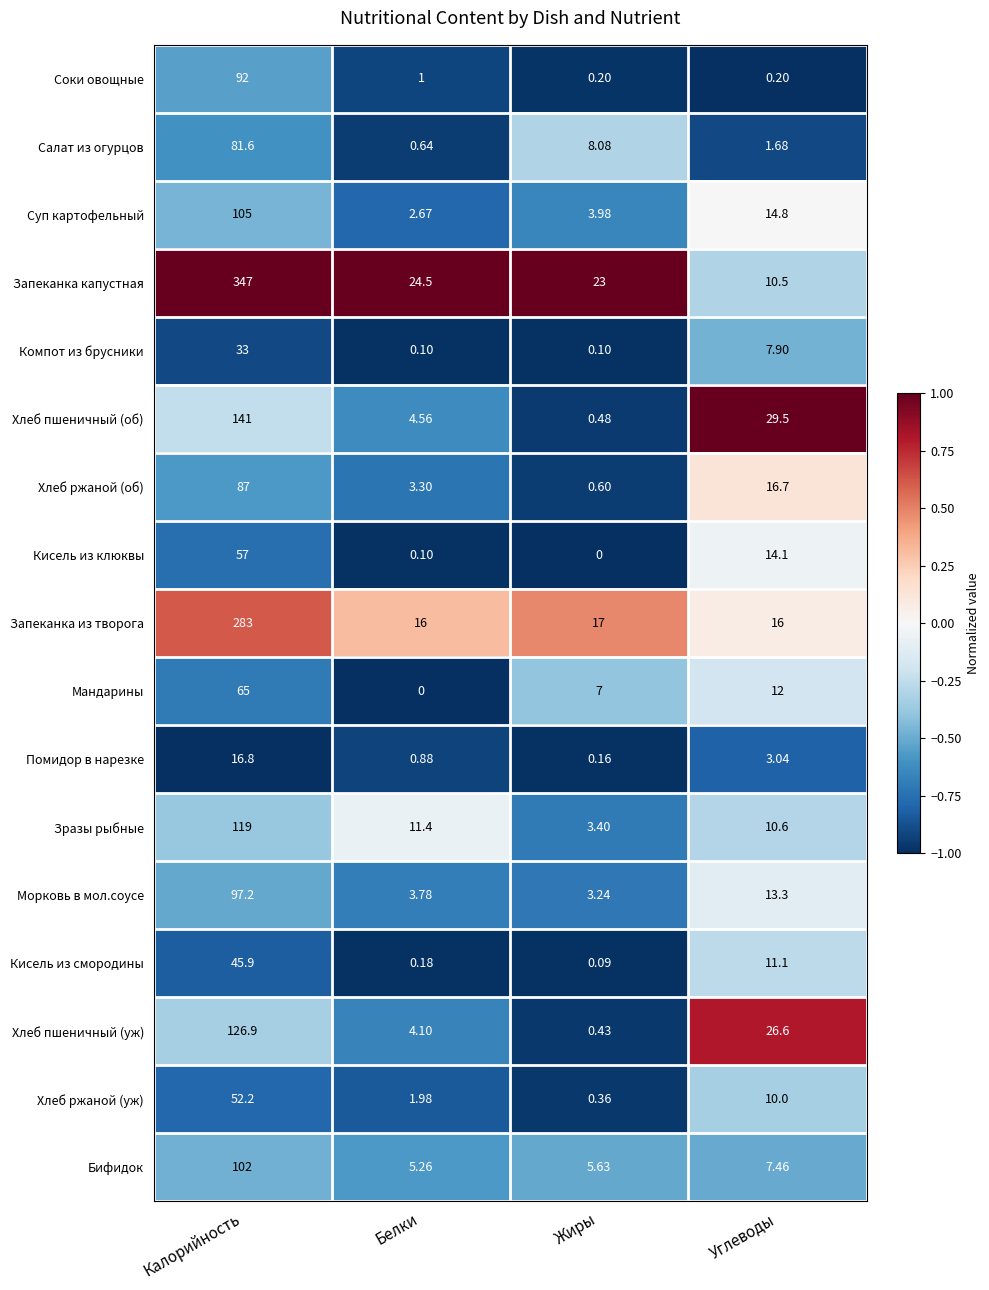

At which label is Салат из огурцов closest to 41?

Жиры